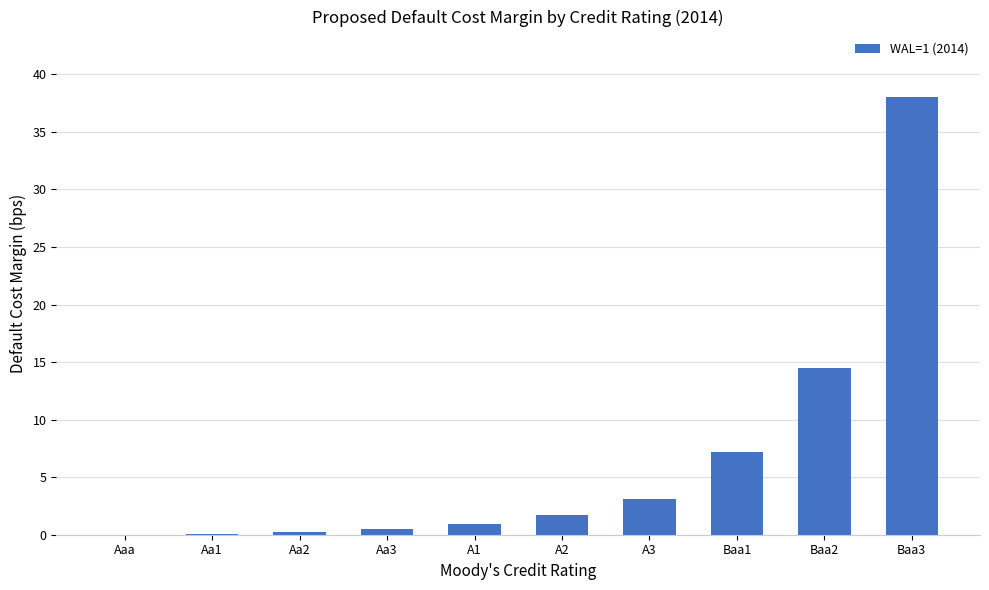

What is the approximate value at Aa1?

0.1